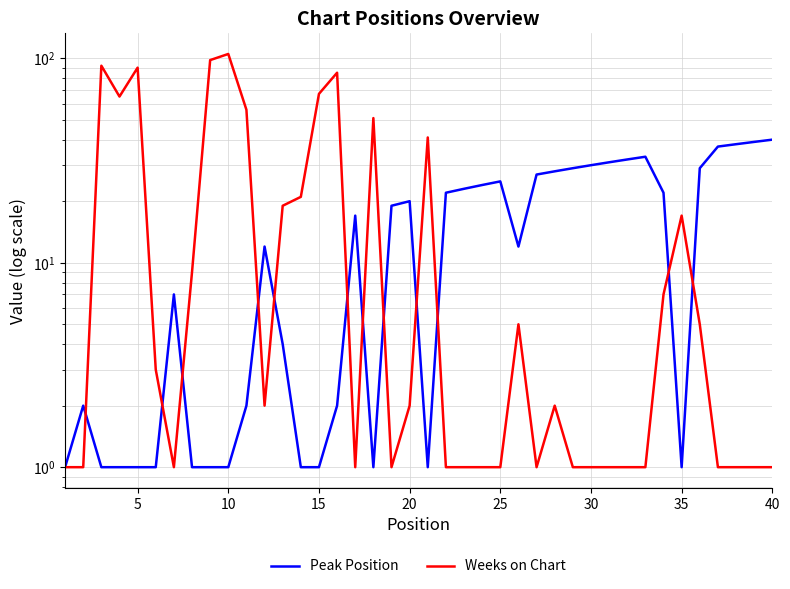

In Peak Position, how many points are higher than both neighbors (excluding endpoints)?

7